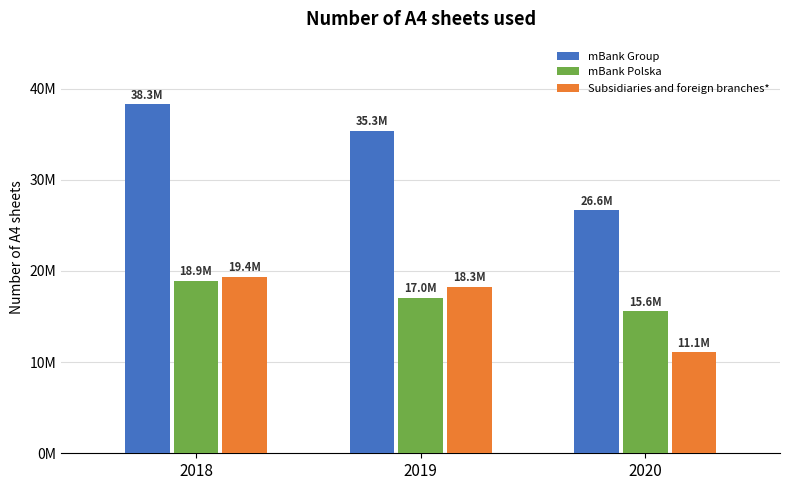

Are the bars grouped side by side (vs. stacked)?

Yes